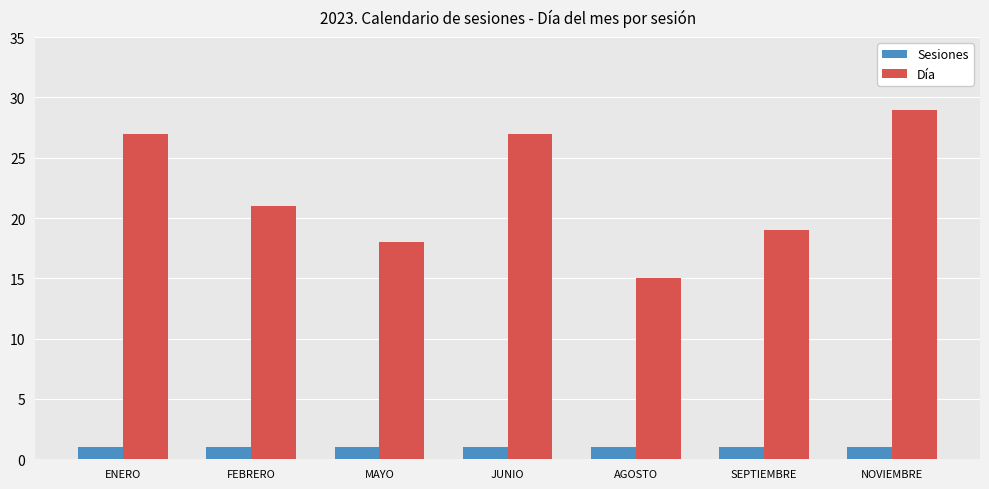

Which category has the lowest value in the Día series?

AGOSTO